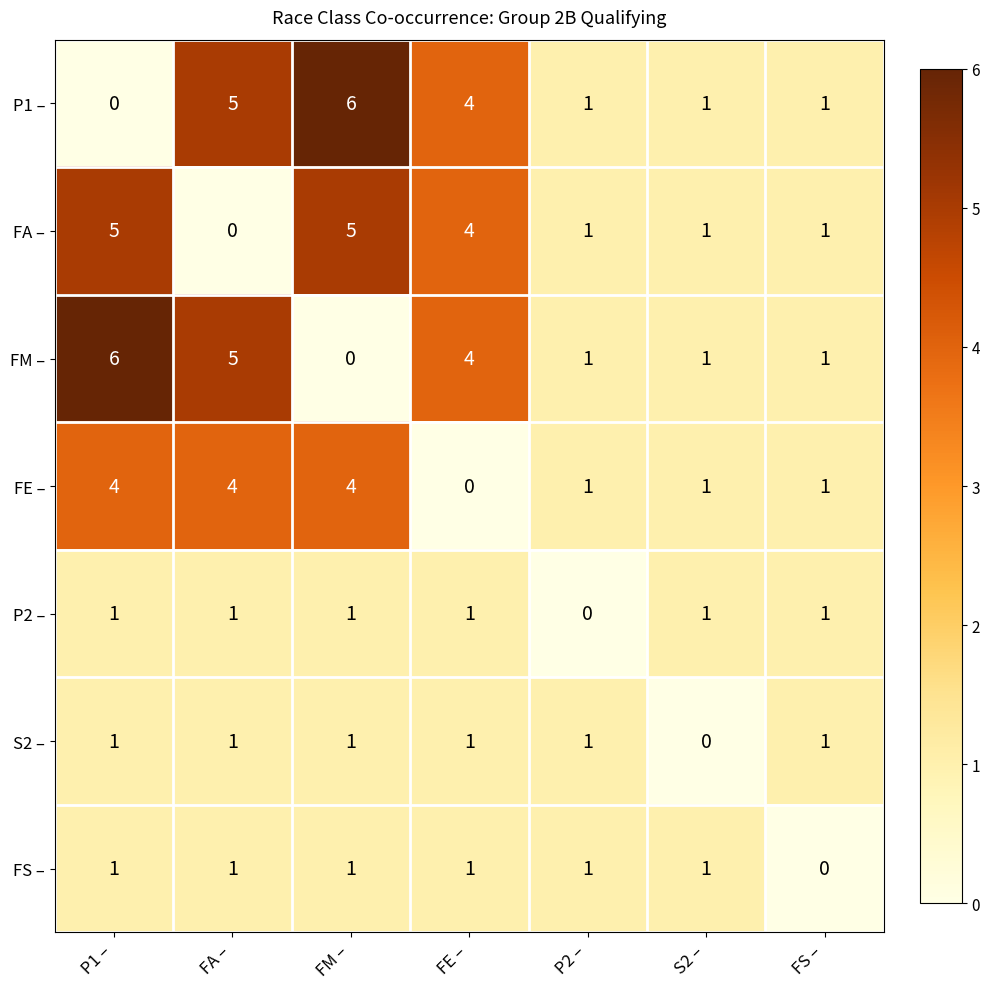

Between FM – and P2 –, which series saw the biggest shift?

P1 –